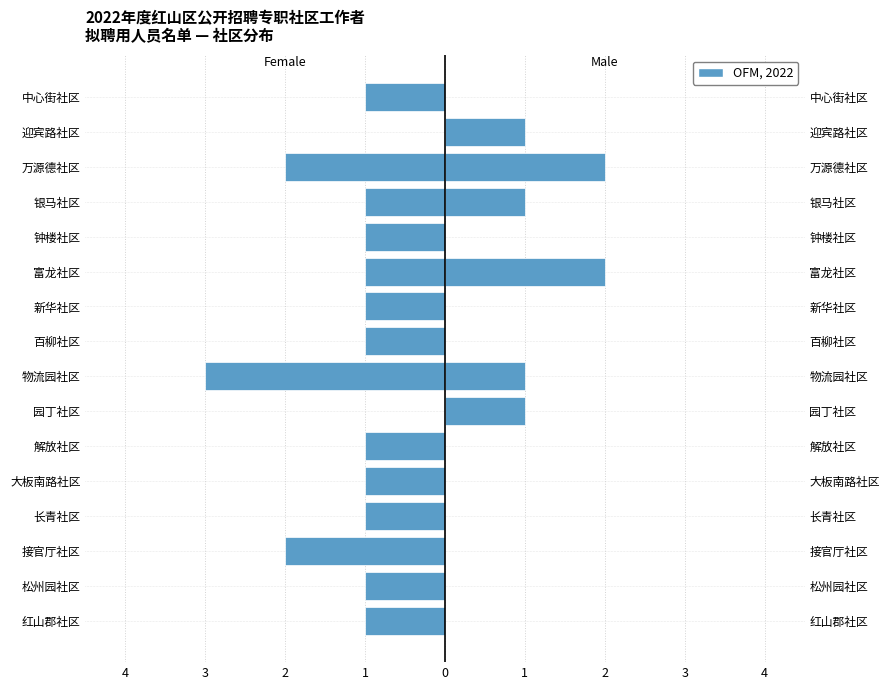

What is the label of the 11th bar from the right?

解放社区